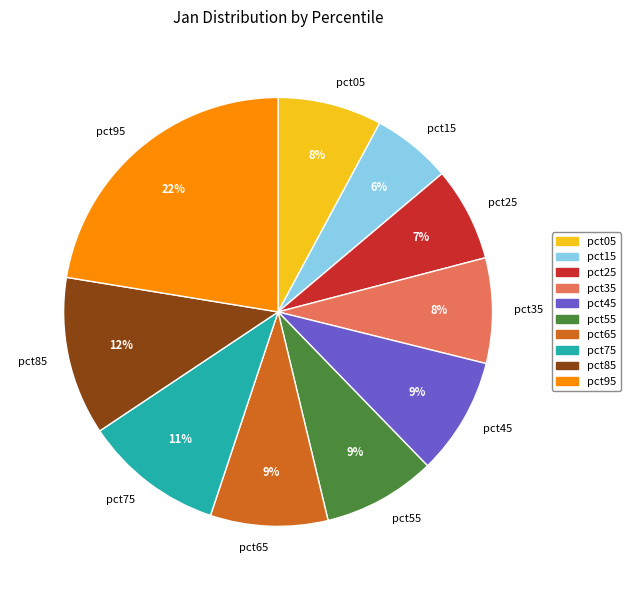

Which category has the biggest portion of the pie?

pct95